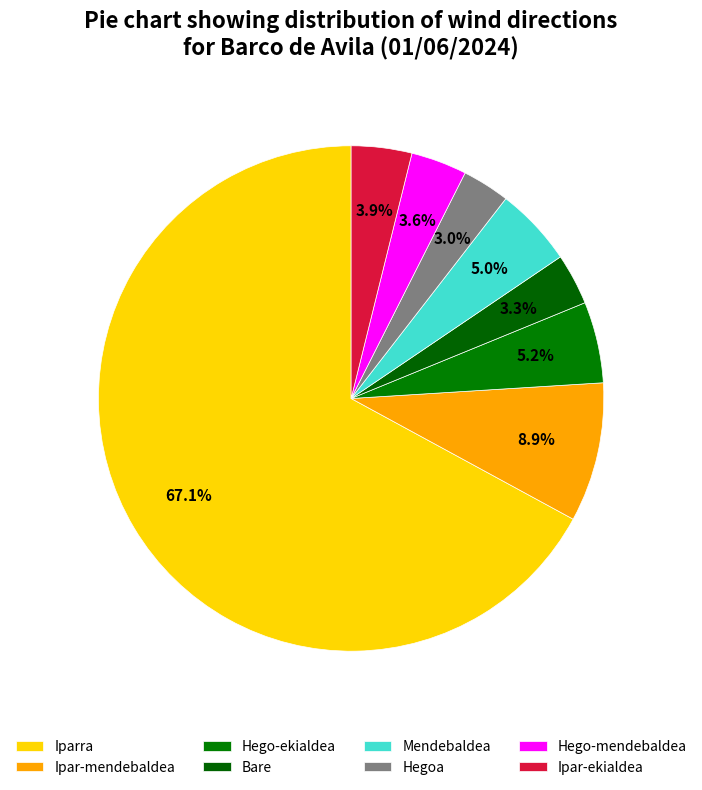

Which category has the biggest portion of the pie?

Iparra